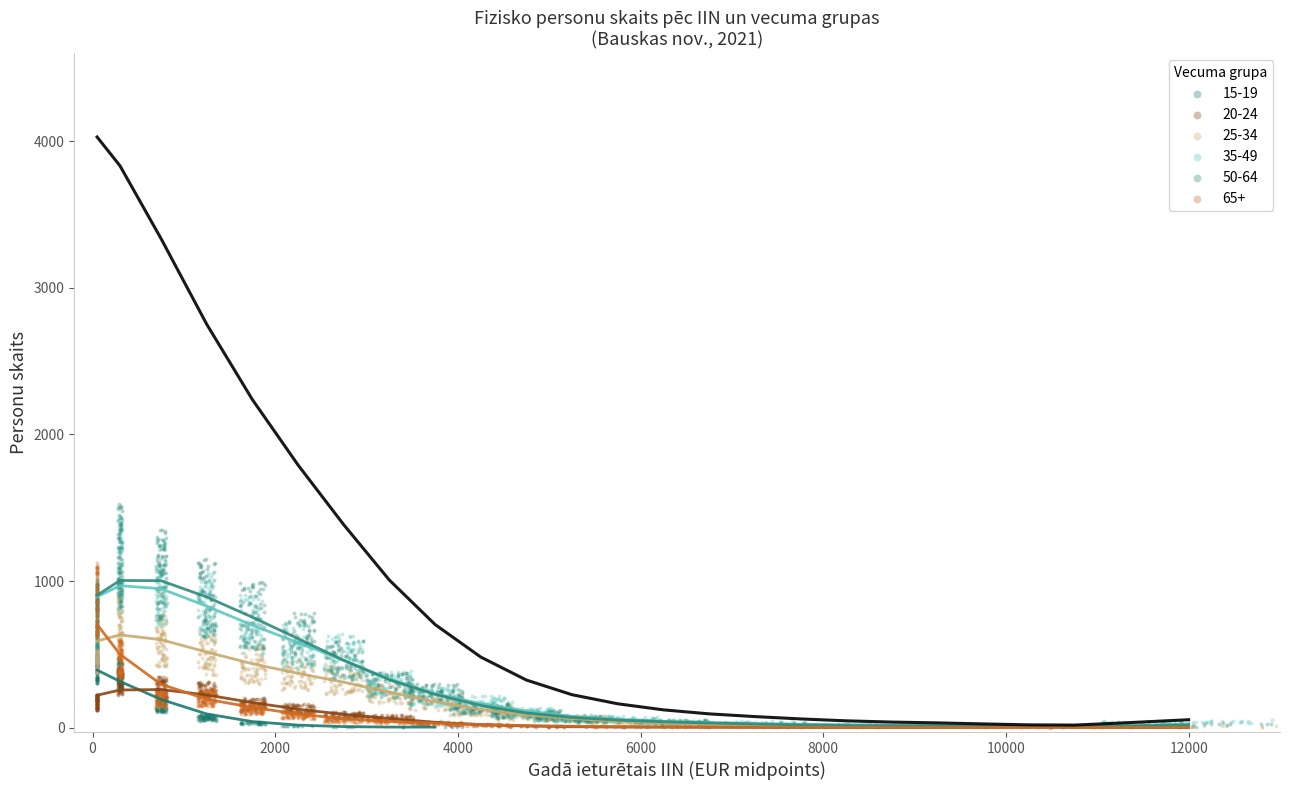

Which series has the widest spread of Y values?

50-64